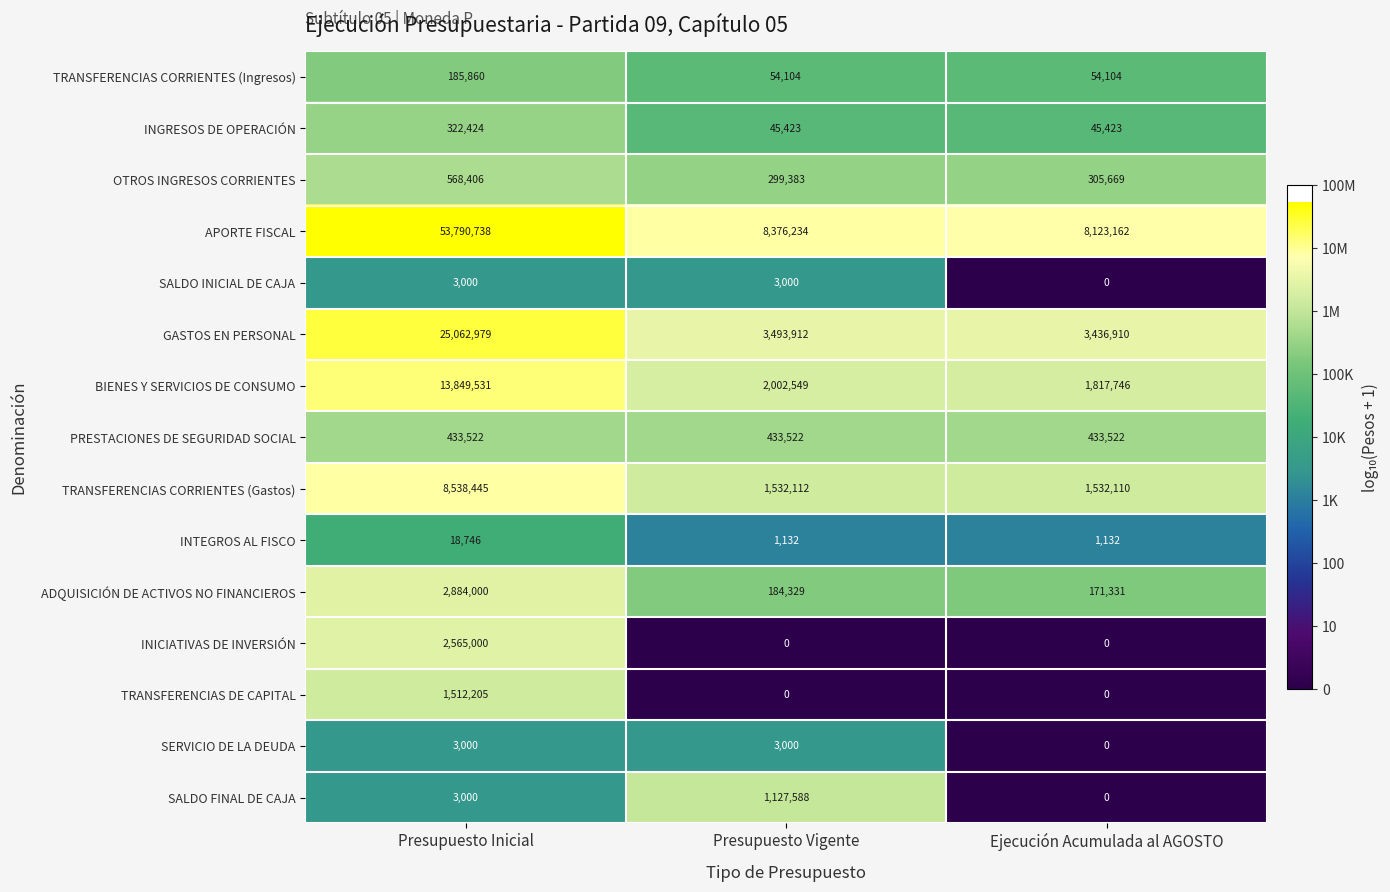

Which series has the widest spread of values?

APORTE FISCAL